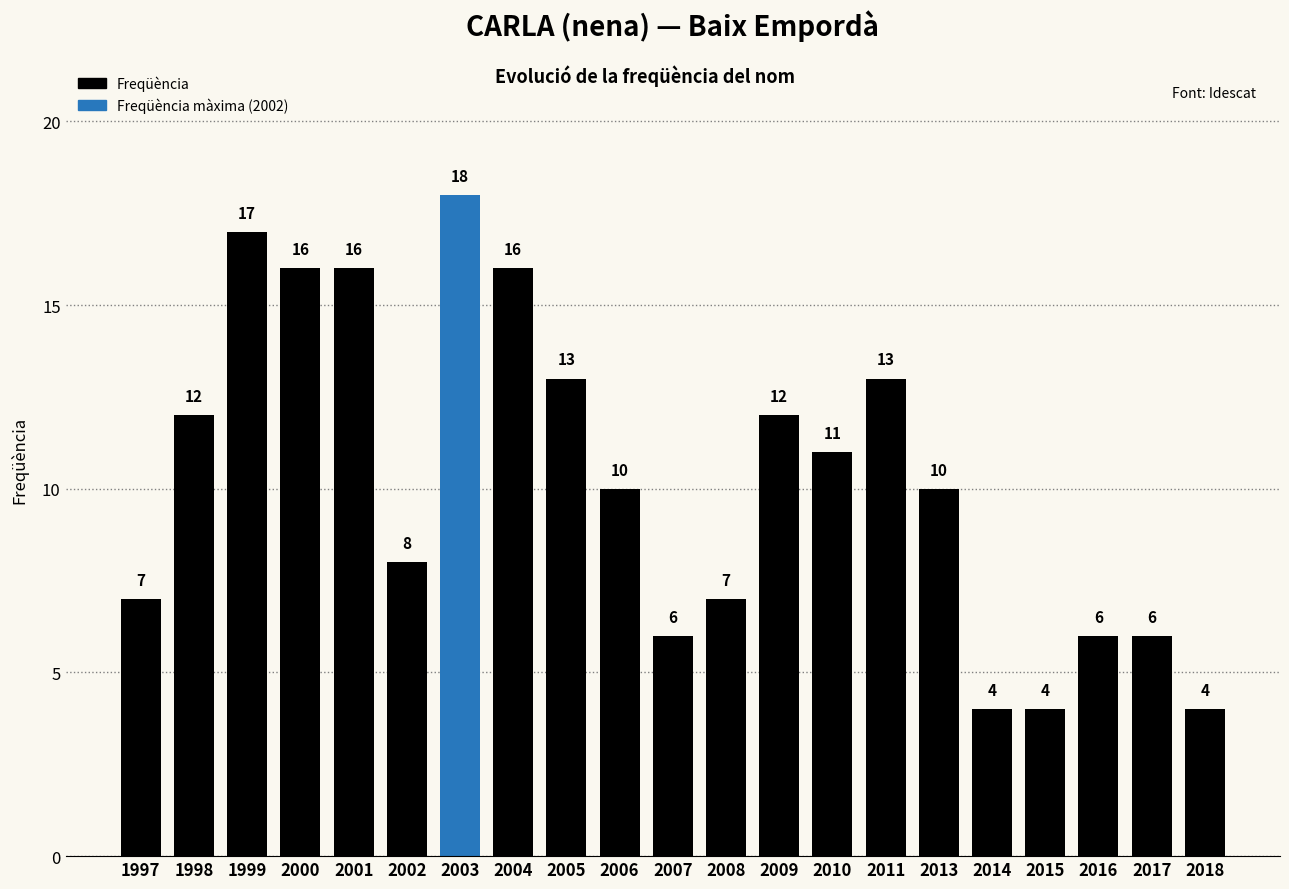

The value at 2014 is 4. True or false?

True